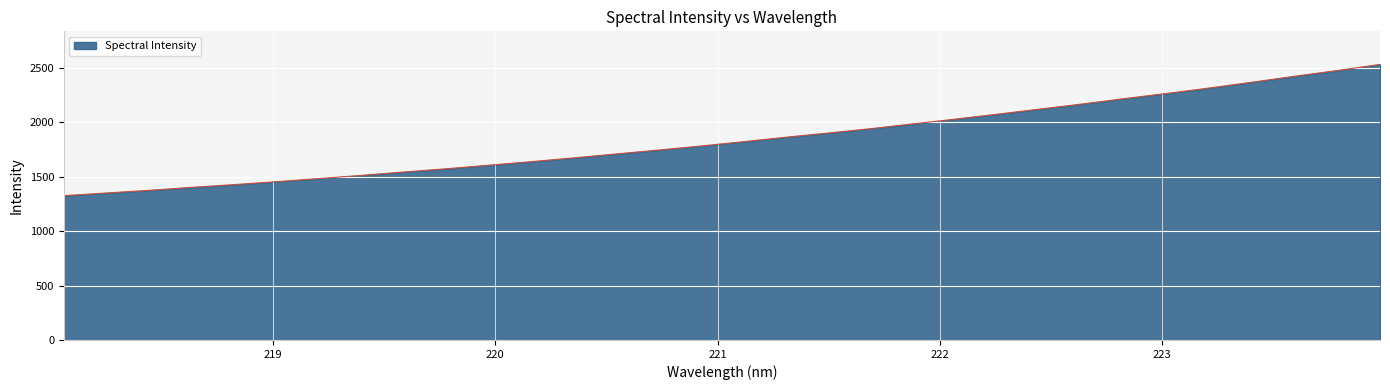

What is the difference between the maximum and minimum values?

1205.4